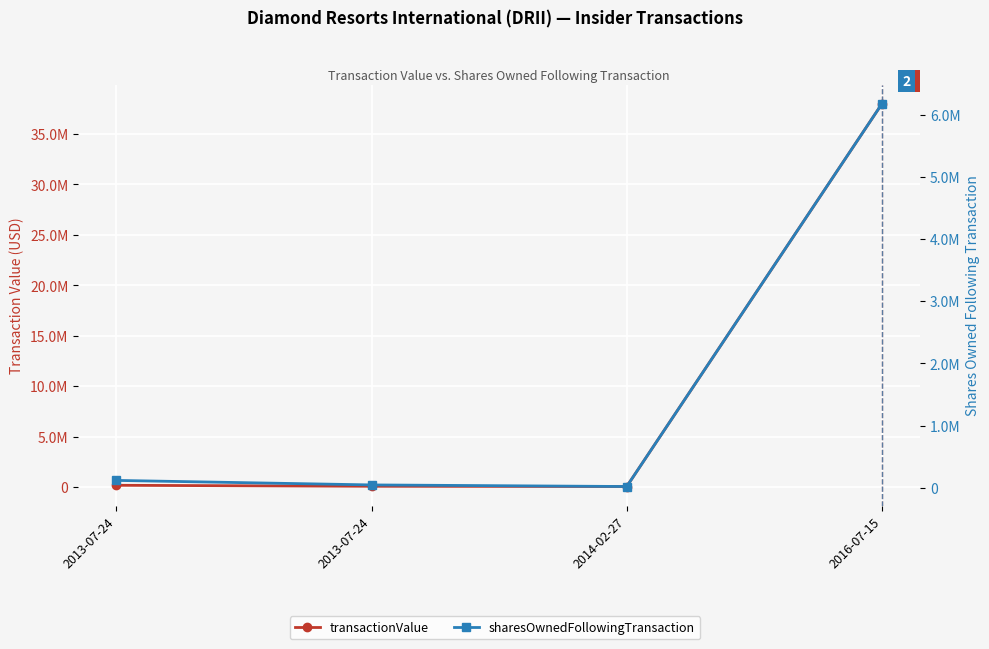

What is the label of the 2nd point from the left?

2013-07-24